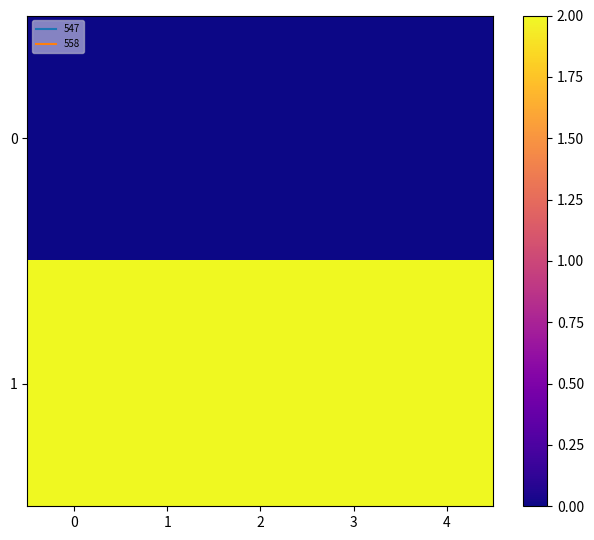

List the series in order of their overall mean, highest first.

row_1, row_0